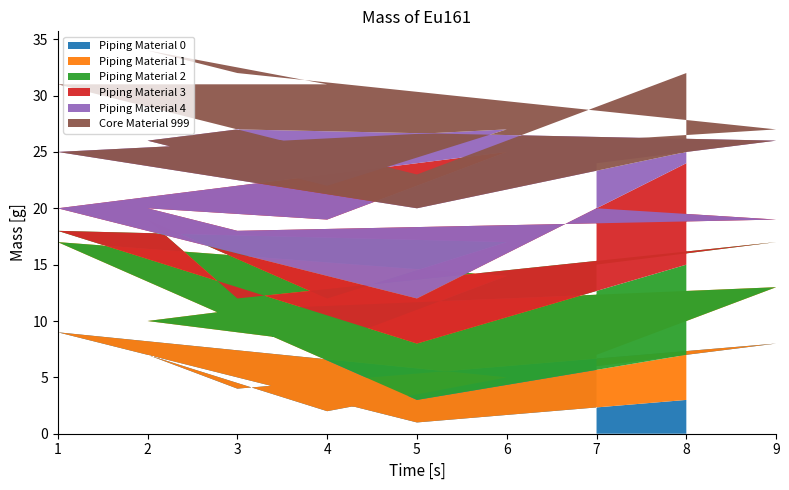

True or false: Piping Material 0 has a value of 6 at 7.

True